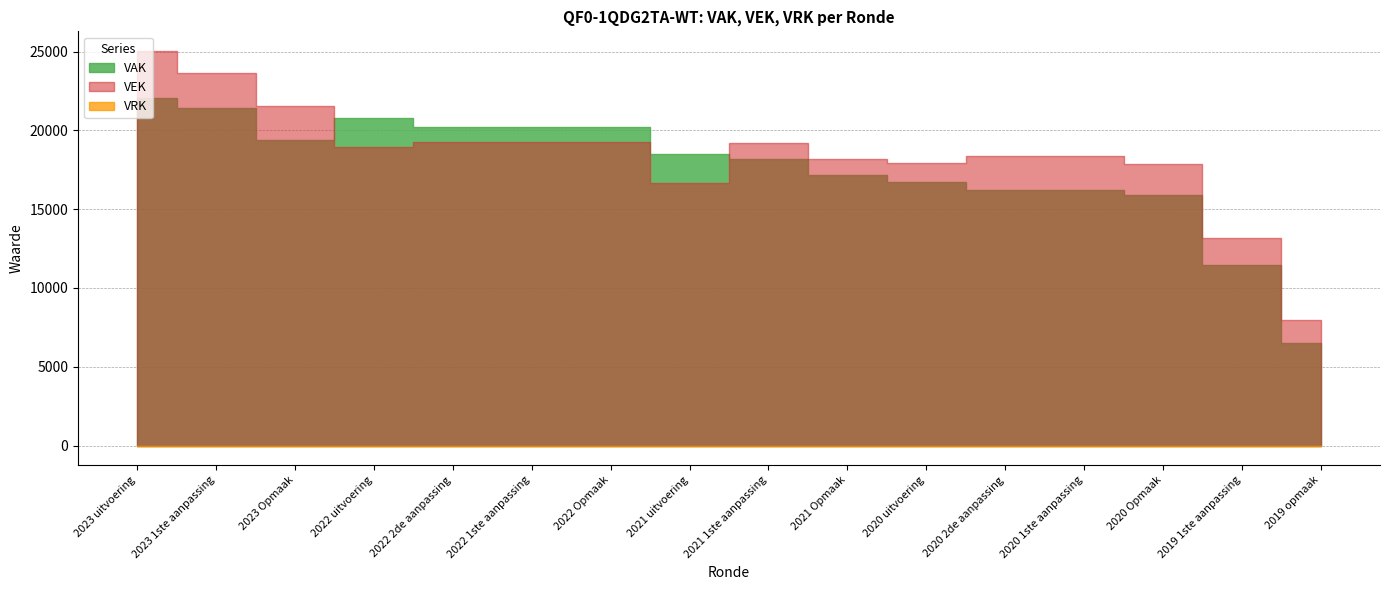

Rank the categories by VAK value from highest to lowest.

2023 uitvoering, 2023 1ste aanpassing, 2022 uitvoering, 2022 2de aanpassing, 2022 1ste aanpassing, 2022 Opmaak, 2023 Opmaak, 2021 uitvoering, 2021 1ste aanpassing, 2021 Opmaak, 2020 uitvoering, 2020 2de aanpassing, 2020 1ste aanpassing, 2020 Opmaak, 2019 1ste aanpassing, 2019 opmaak